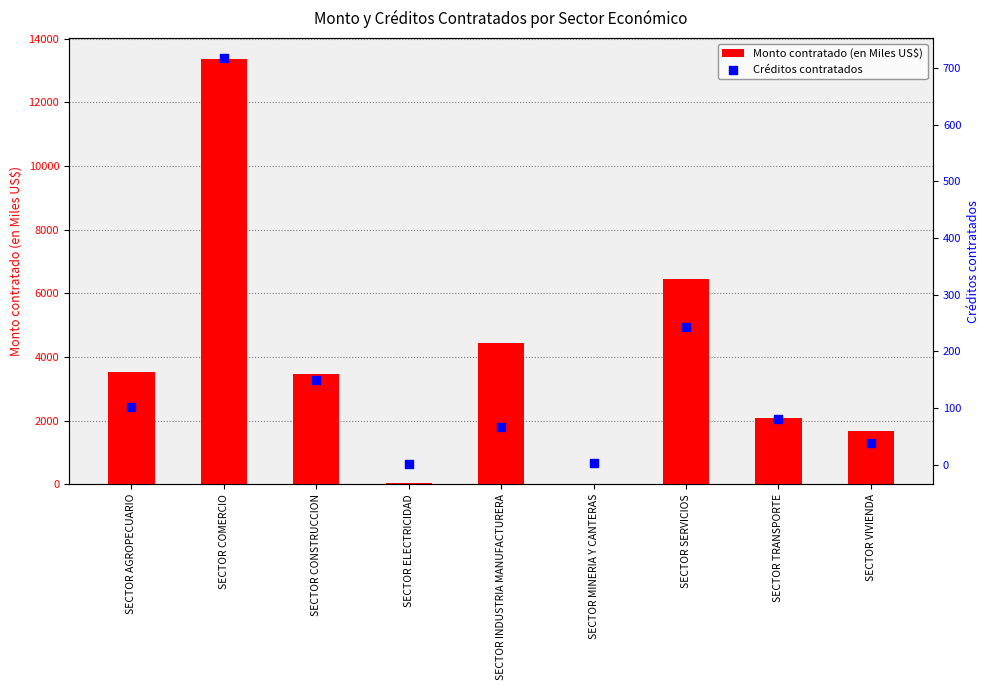

Which series has the largest total across all categories?

Monto contratado (en Miles US$)